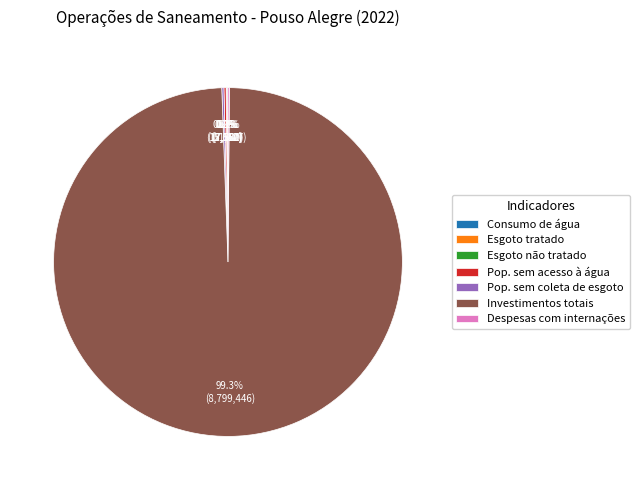

Which slice is the largest?

Investimentos totais